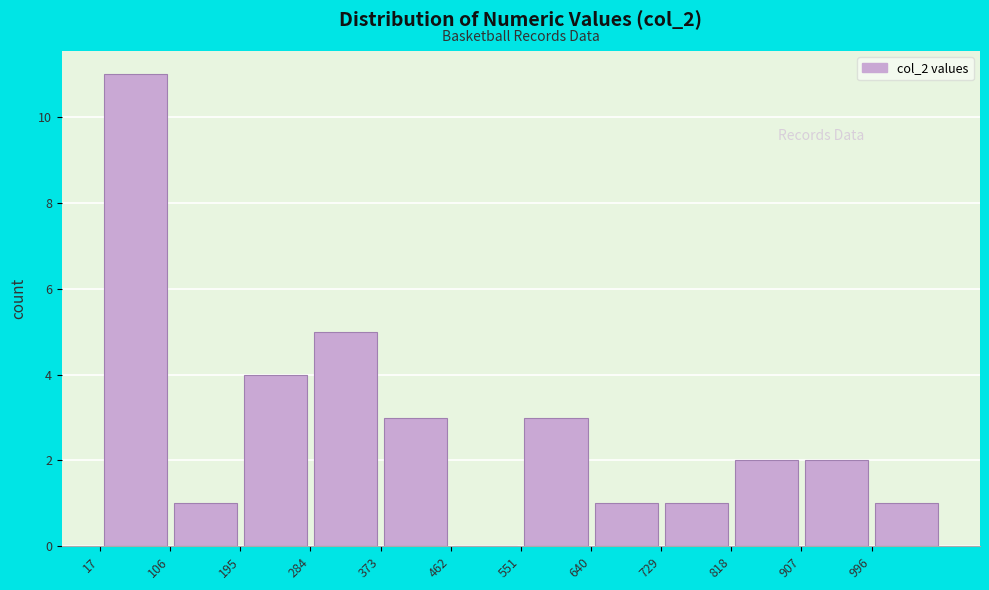

Reading left to right, list every bar in this chart as the range it spans on the x-axis followed by its height. Neither the bar edges nor the heights are printed on the chart, so give them approximately, as read against the axes.

17 to 106: 11
106 to 195: 1
195 to 284: 4
284 to 373: 5
373 to 462: 3
462 to 551: 0
551 to 640: 3
640 to 729: 1
729 to 818: 1
818 to 907: 2
907 to 996: 2
996 to 1085: 1